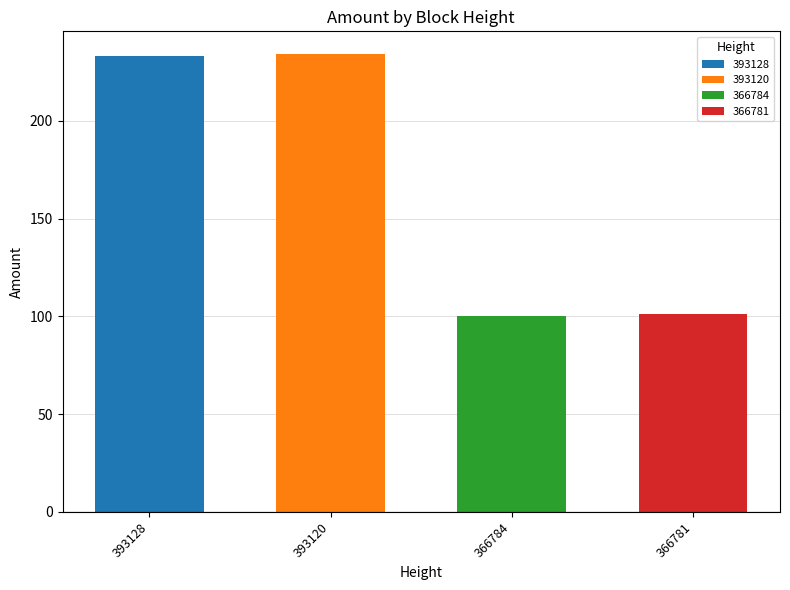

What is the maximum value shown in the chart?

234